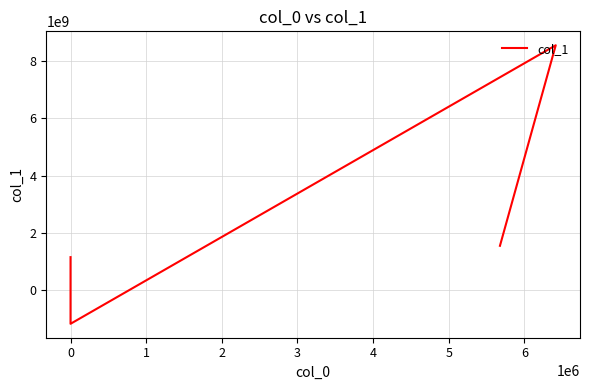

List the labels in order of value, largest first.

3, 4, −1, 0, 1, 2